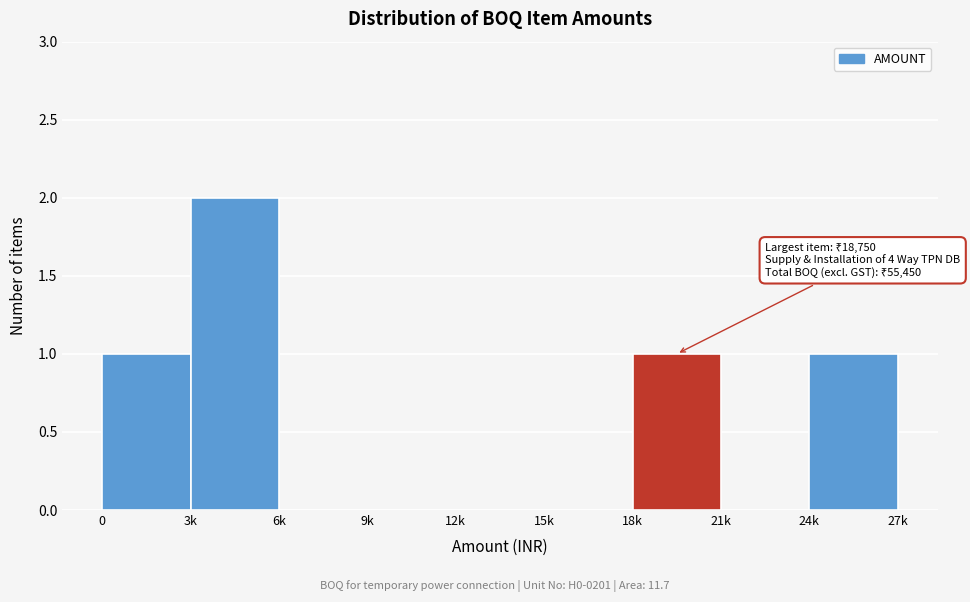

Reading right to left, list all the values displayed in this chart.

24k=1	21k=0	18k=1	15k=0	12k=0	9k=0	6k=0	3k=2	0=1